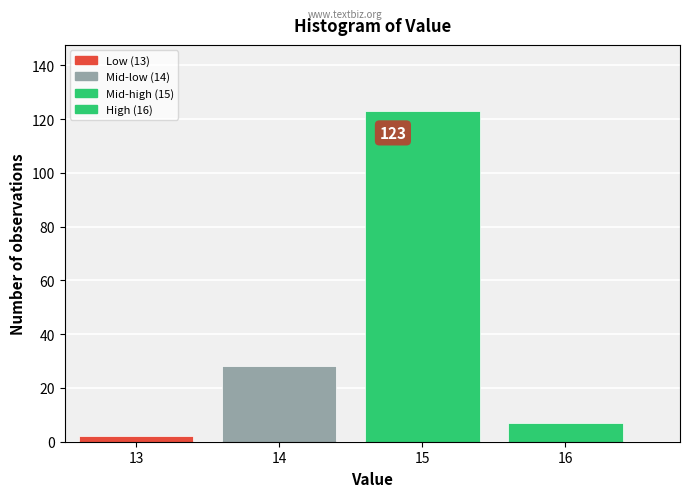

Reading left to right, transcribe all the data shown in this chart.

2	28	123	7